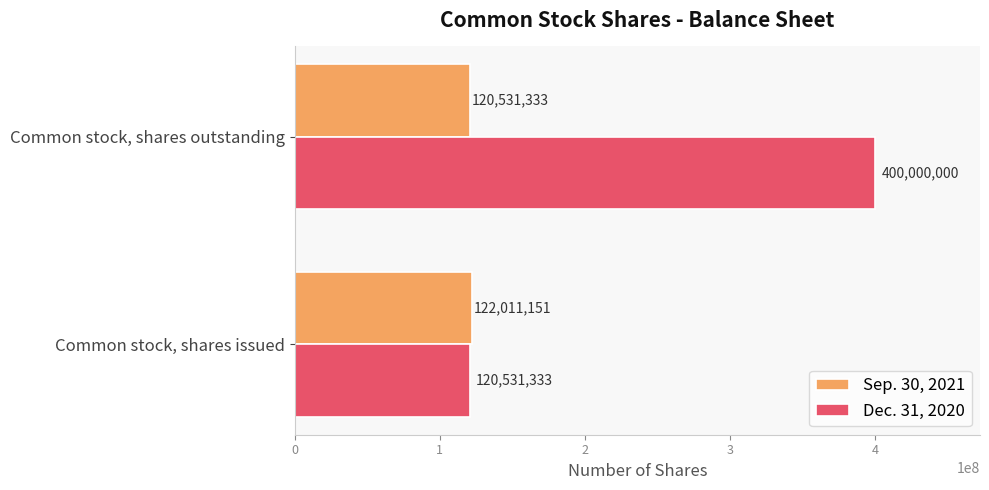

At how many categories does at least one series exceed 383939217?

1